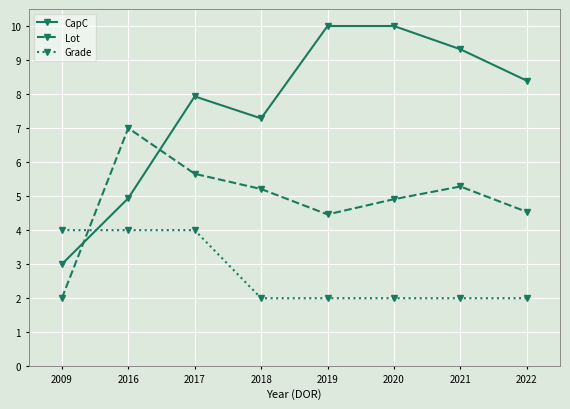

What is the minimum value shown in the chart?

2.0